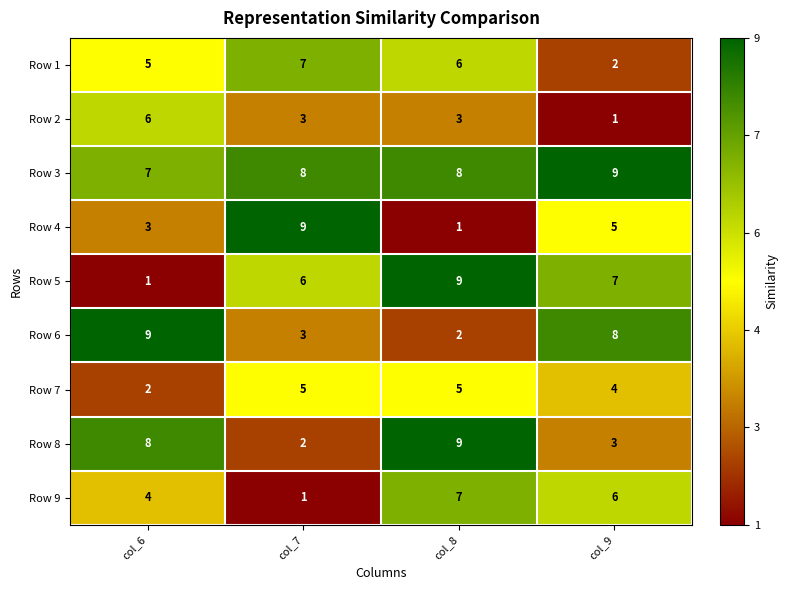

At which label does Row 2 first exceed 3?

col_6